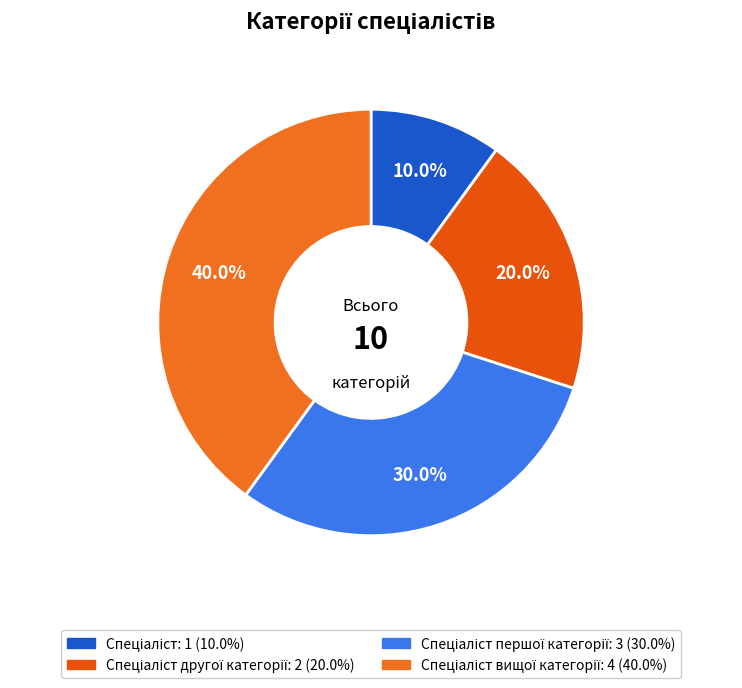

Is there a majority slice in this chart?

No